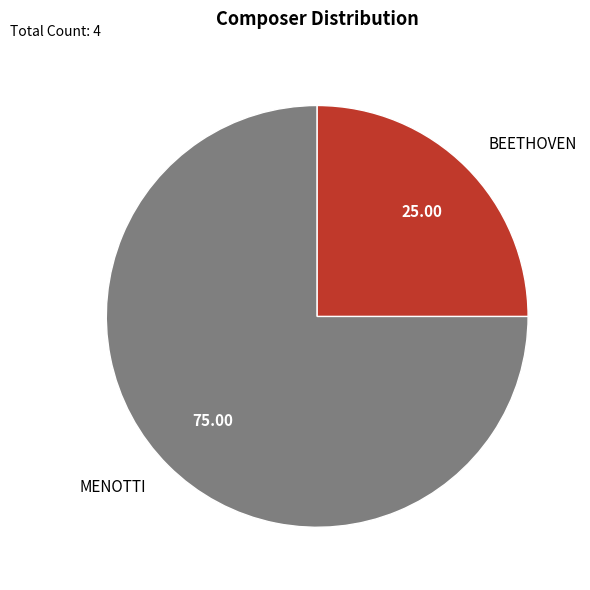

Do MENOTTI and BEETHOVEN together represent more than half of the pie?

Yes